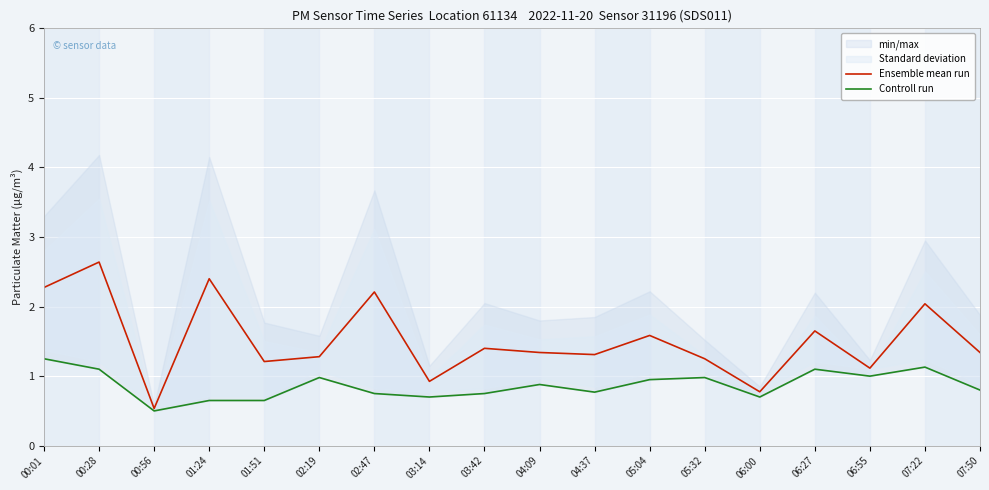

What is the difference between the maximum and minimum values in the Controll run series?

0.8